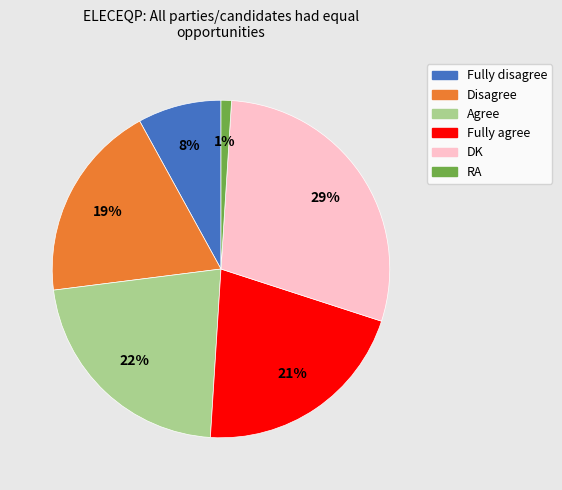

Is there a majority slice in this chart?

No